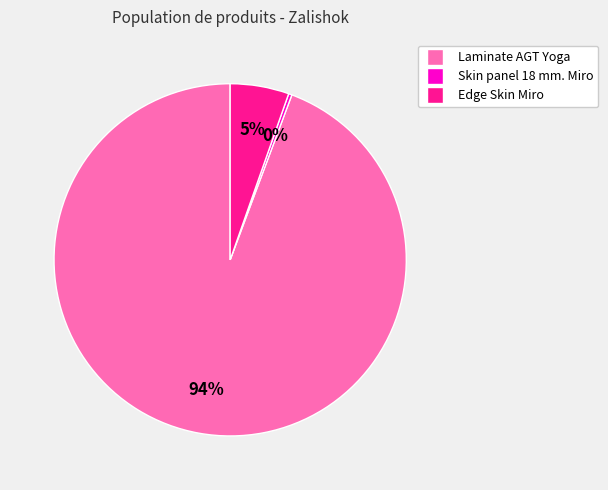

To the nearest percent, what is the average slice percentage?

33%